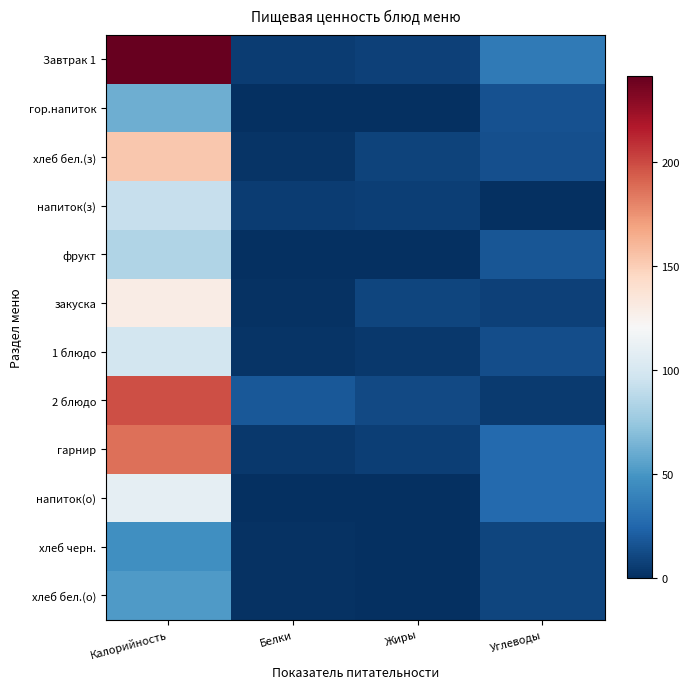

List the series in order of their peak value, highest first.

Завтрак 1, 2 блюдо, гарнир, хлеб бел.(з), закуска, напиток(о), 1 блюдо, напиток(з), фрукт, гор.напиток, хлеб бел.(о), хлеб черн.